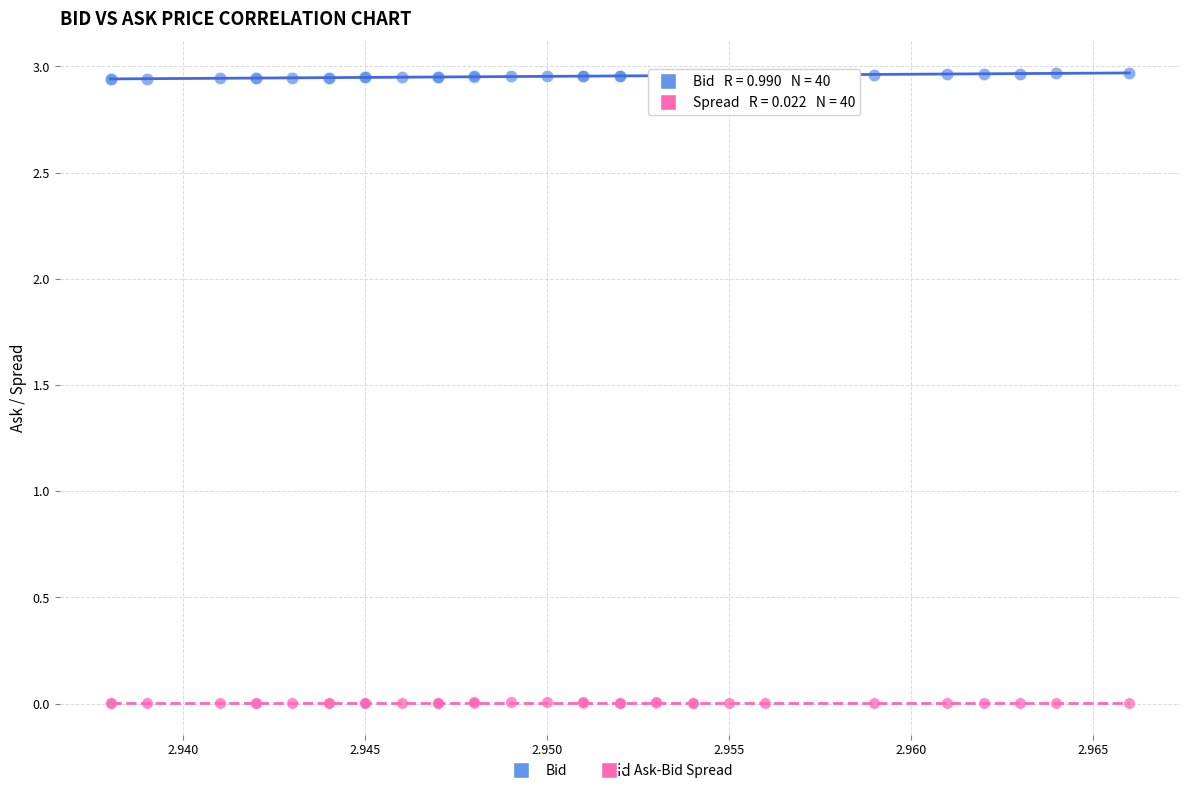

Which series has the largest Y range (max minus min)?

Bid